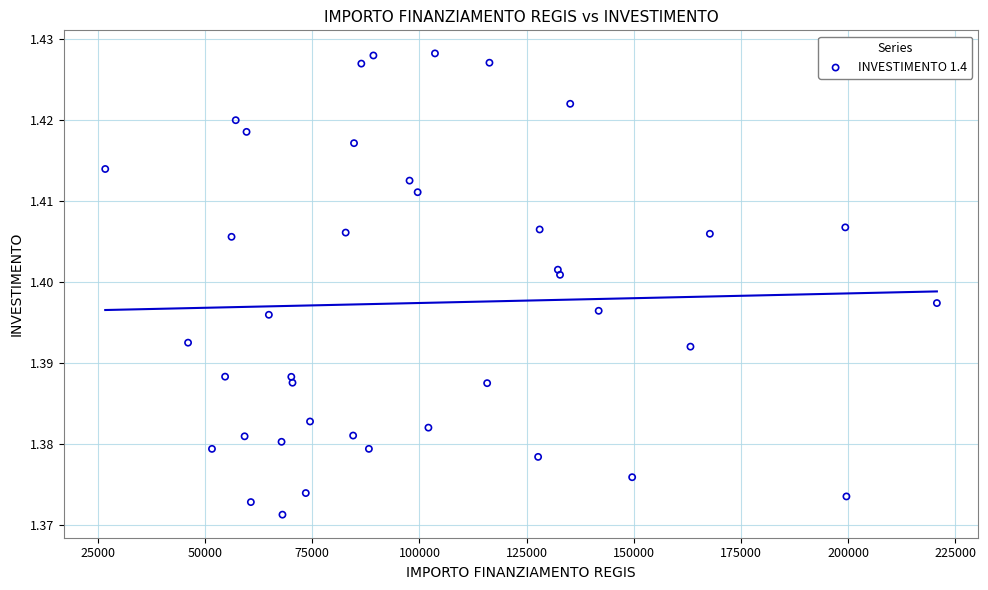

What is the range of X values (max minus min)?

193933.1